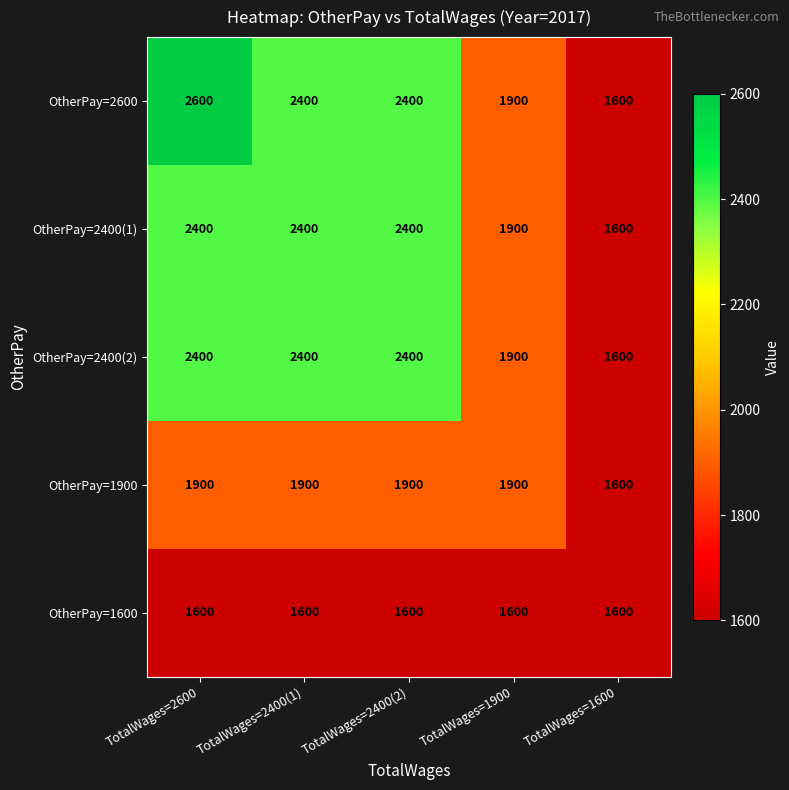

Reading right to left, list all the values displayed in this chart.

OtherPay=2600: TotalWages=1600=1600	TotalWages=1900=1900	TotalWages=2400(2)=2400	TotalWages=2400(1)=2400	TotalWages=2600=2600
OtherPay=2400(1): TotalWages=1600=1600	TotalWages=1900=1900	TotalWages=2400(2)=2400	TotalWages=2400(1)=2400	TotalWages=2600=2400
OtherPay=2400(2): TotalWages=1600=1600	TotalWages=1900=1900	TotalWages=2400(2)=2400	TotalWages=2400(1)=2400	TotalWages=2600=2400
OtherPay=1900: TotalWages=1600=1600	TotalWages=1900=1900	TotalWages=2400(2)=1900	TotalWages=2400(1)=1900	TotalWages=2600=1900
OtherPay=1600: TotalWages=1600=1600	TotalWages=1900=1600	TotalWages=2400(2)=1600	TotalWages=2400(1)=1600	TotalWages=2600=1600